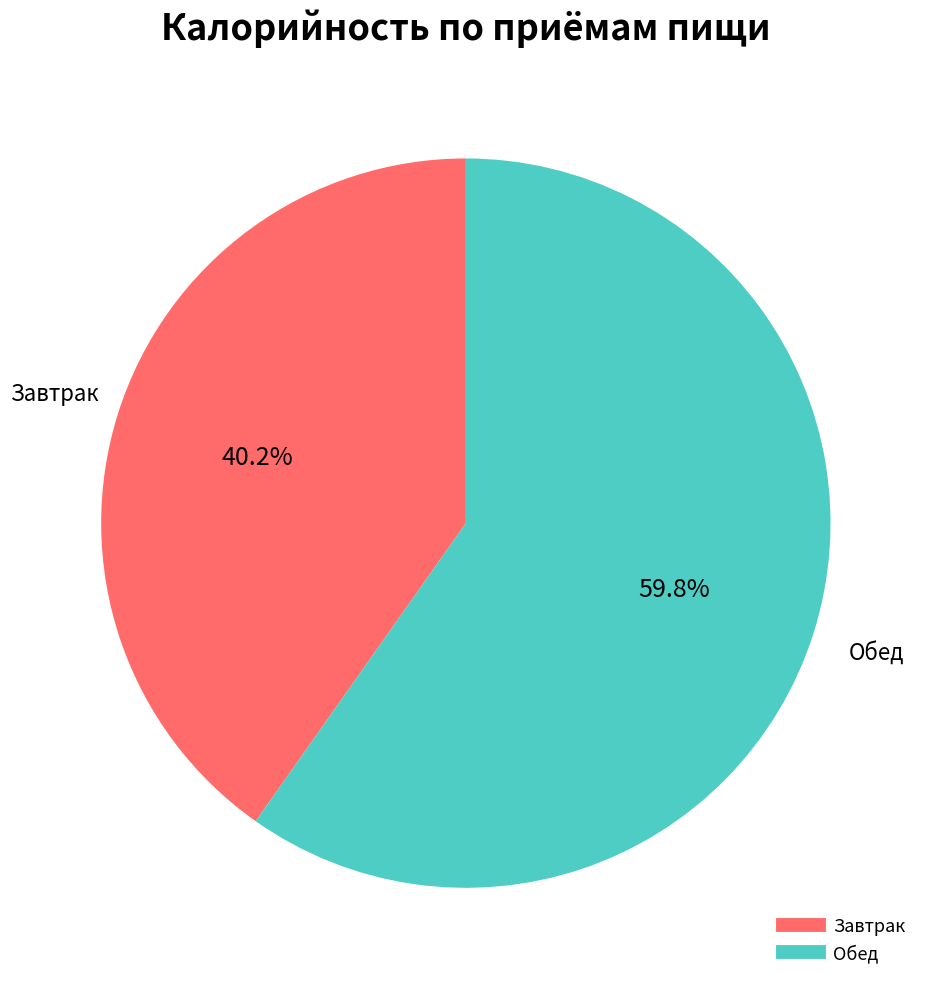

Rank the categories by value from highest to lowest.

Обед, Завтрак